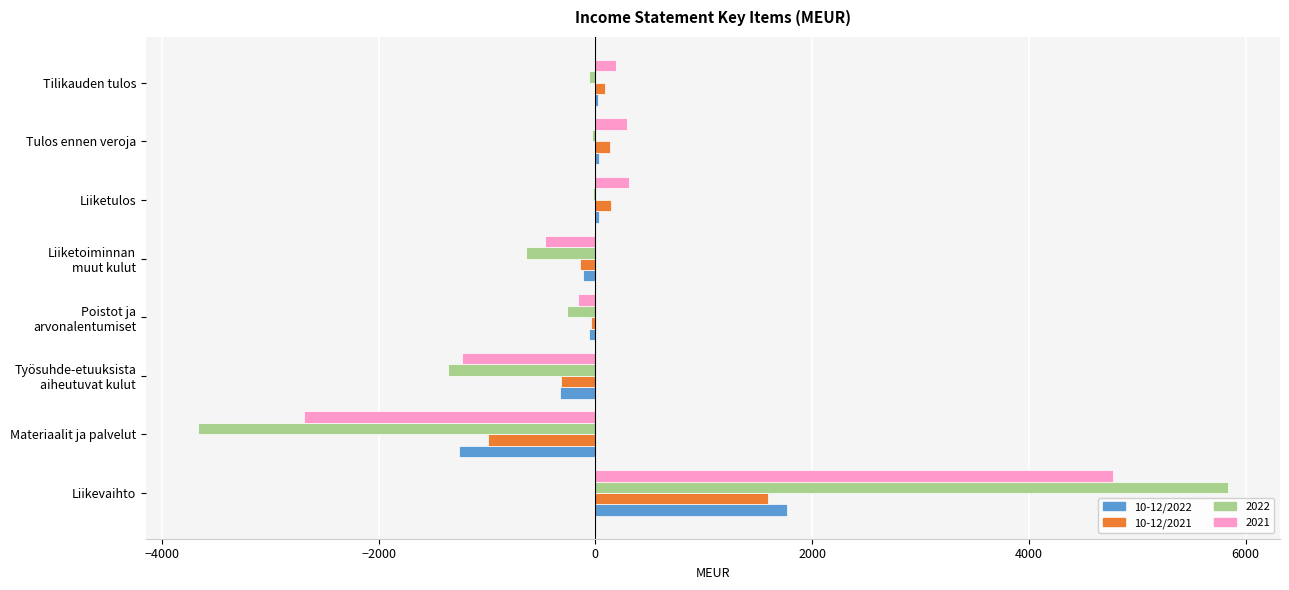

Which label corresponds to the largest value in the chart?

Liikevaihto